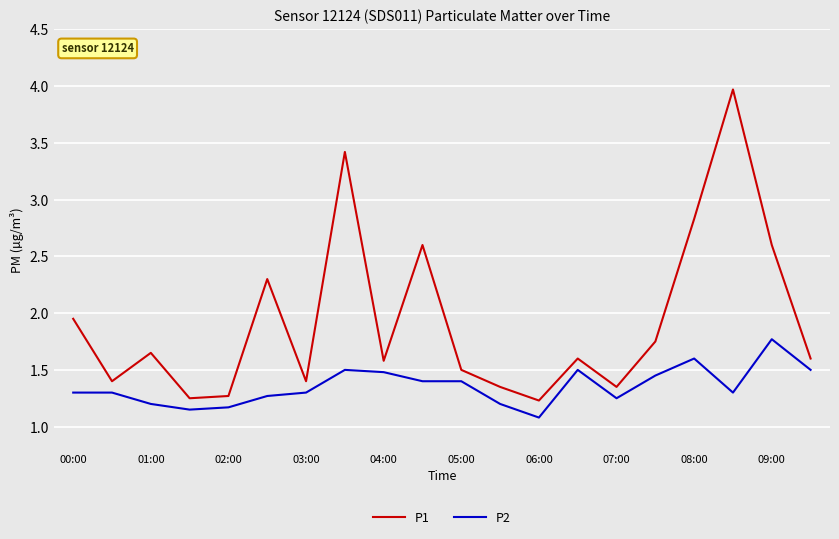

Rank the series by their average value, from lowest to highest.

P2, P1